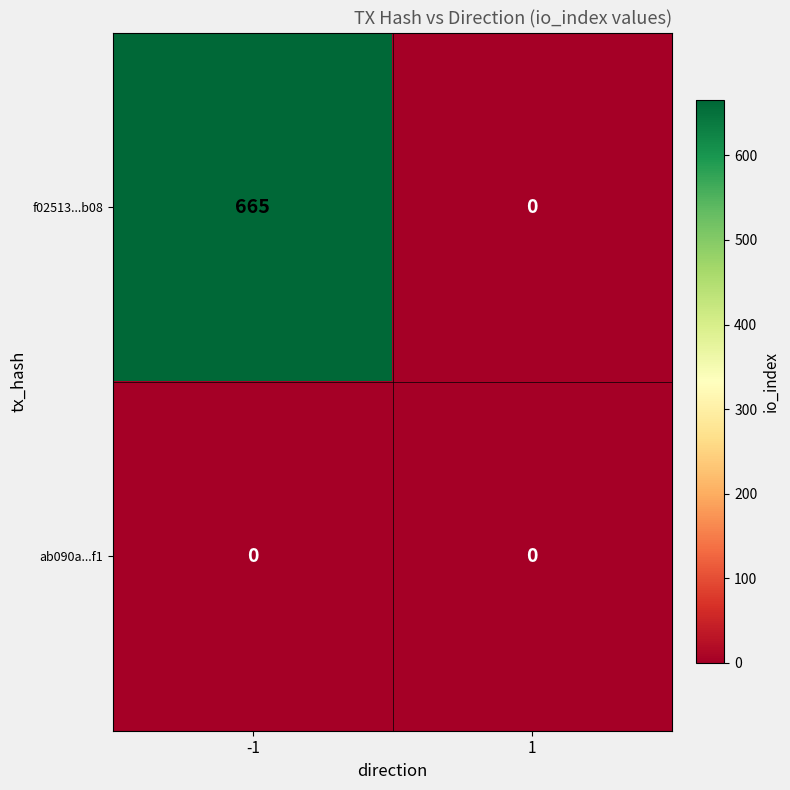

At which category is the sum across all series the highest?

-1